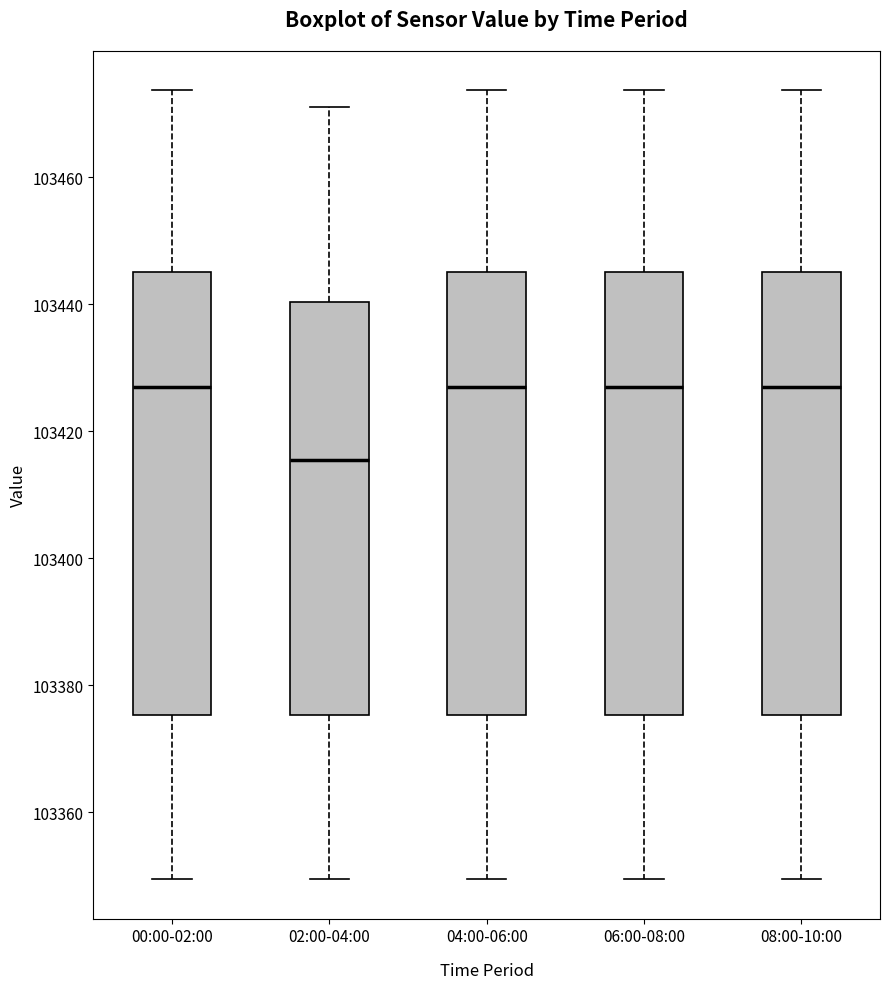

Reading left to right, transcribe this box plot: for each box, give where its median line is, the range the box spans, and where its two whiskers end, as read against the y-axis. The values are not printed on the chart, so give them approximately, as read against the axis.

00:00-02:00: median 103426, box 103376 to 103446, whiskers 103350 to 103474
02:00-04:00: median 103416, box 103376 to 103440, whiskers 103350 to 103470
04:00-06:00: median 103426, box 103376 to 103446, whiskers 103350 to 103474
06:00-08:00: median 103426, box 103376 to 103446, whiskers 103350 to 103474
08:00-10:00: median 103426, box 103376 to 103446, whiskers 103350 to 103474